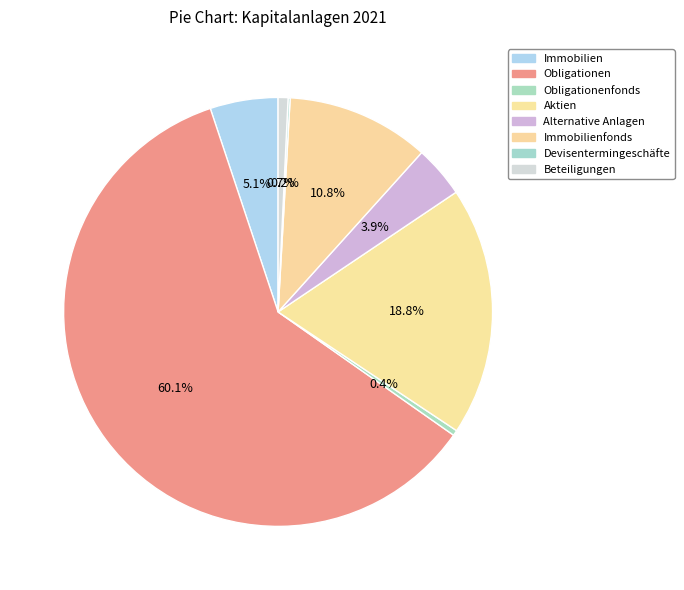

Approximately how many times larger is the value at Beteiligungen compared to Devisentermingeschäfte?

4.8